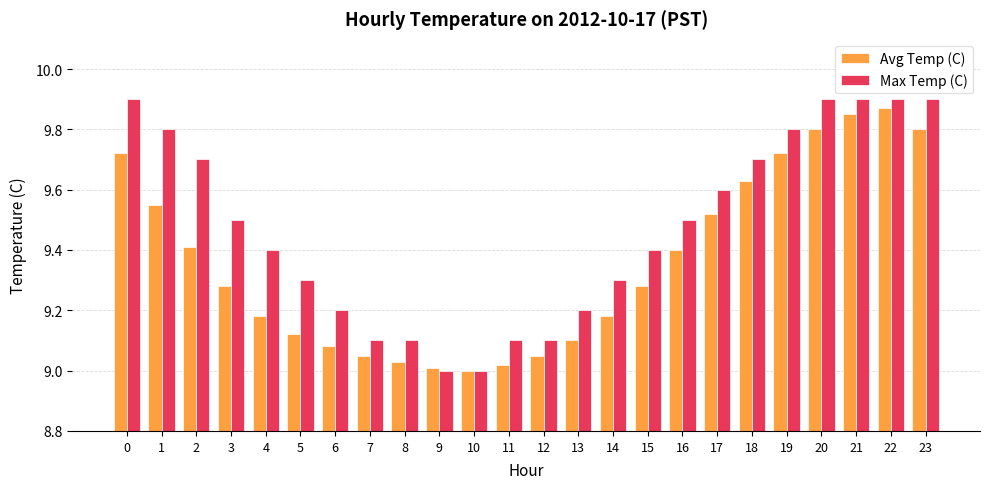

What is the difference between the Avg Temp (C) values at 5 and 10?

0.1